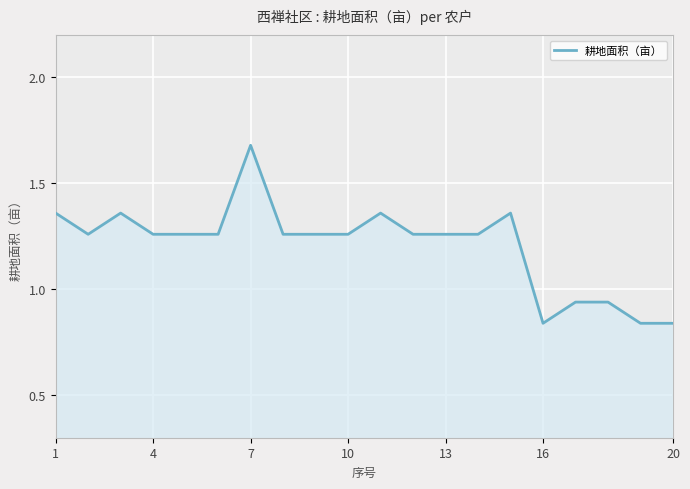

Which category has the highest value across all series?

7